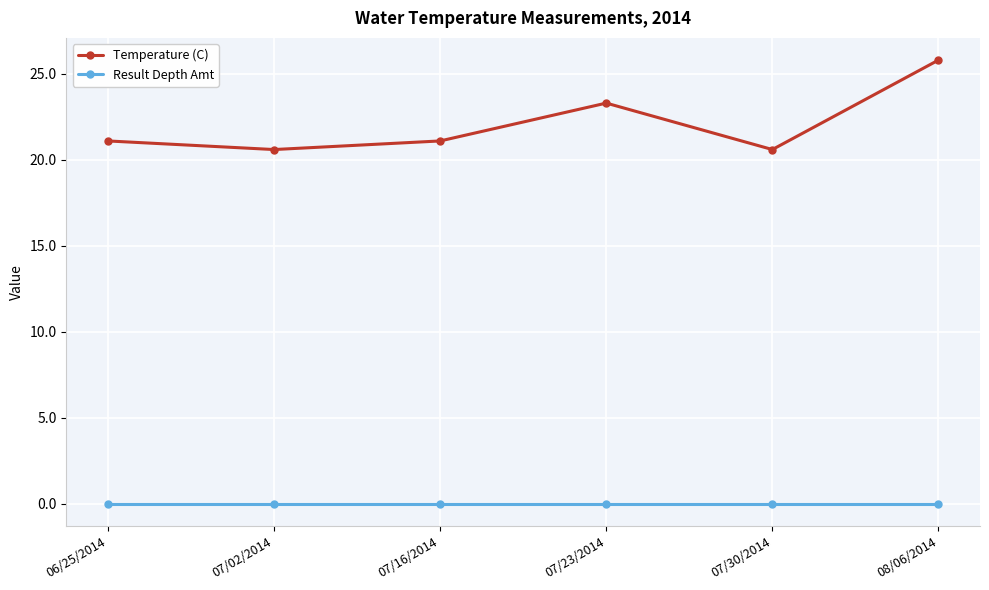

Rank the series at 06/25/2014 from highest to lowest value.

Temperature (C), Result Depth Amt